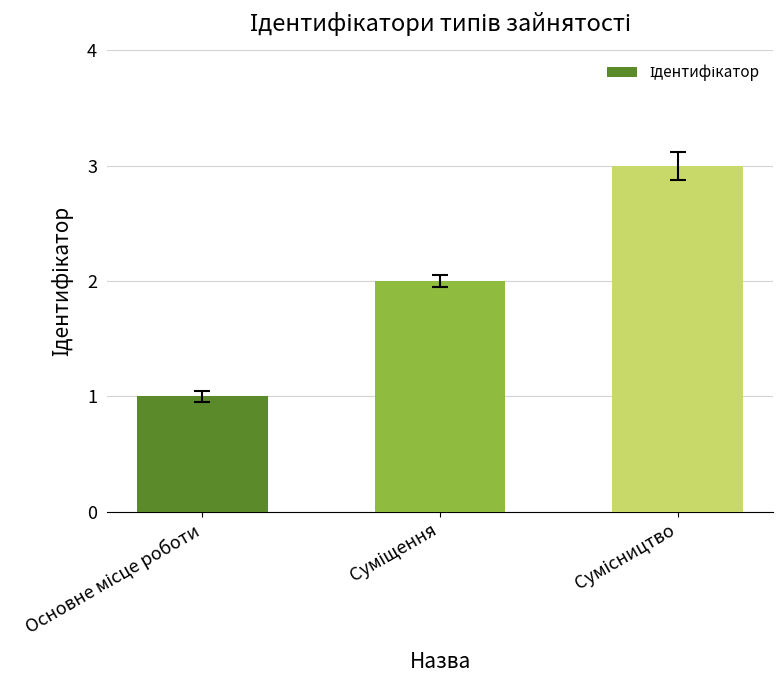

What is the difference between the second highest and minimum values?

1